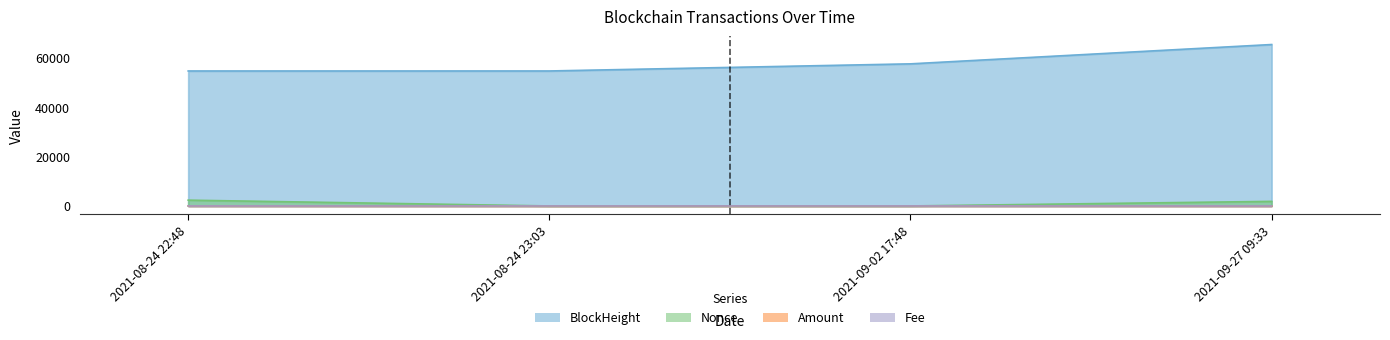

After their last crossing, which series has the higher values: Fee or Nonce?

Nonce